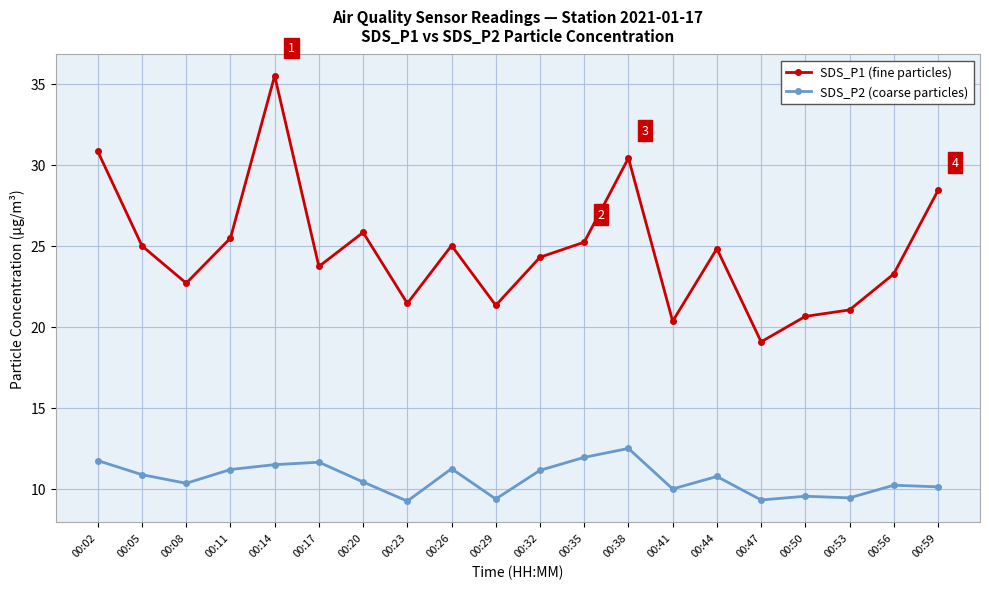

What is the value of the SDS_P1 (fine particles) point at the 19th from the left?

23.3